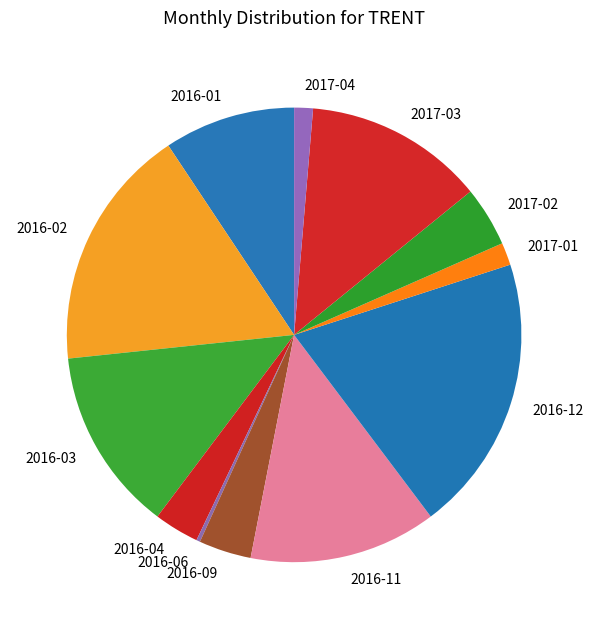

The 2016-03 slice represents 13% of the pie. True or false?

True